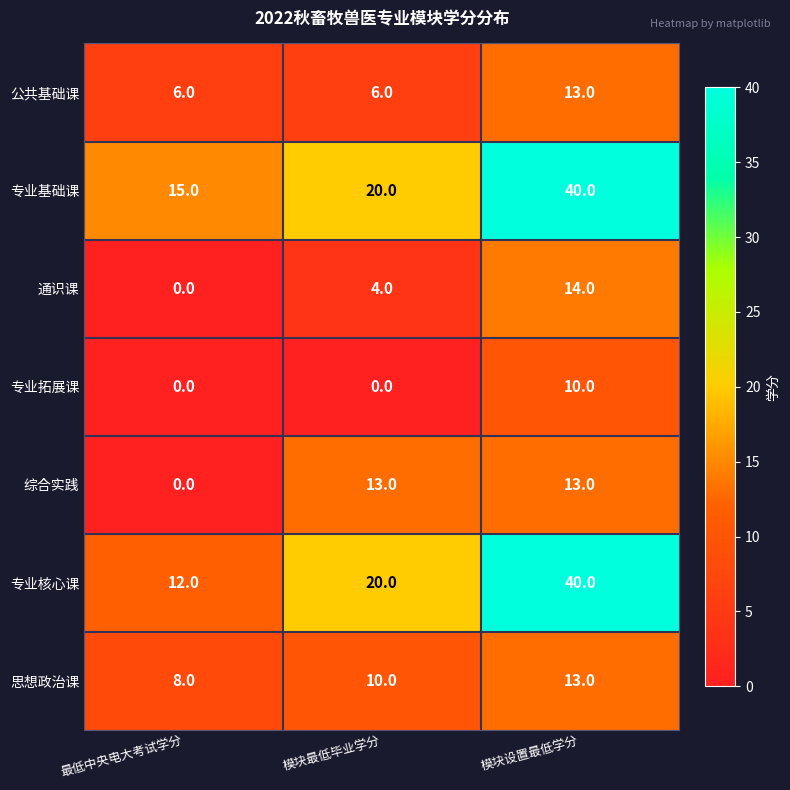

Reading right to left, extract all data points from this chart.

公共基础课: 模块设置最低学分=13	模块最低毕业学分=6	最低中央电大考试学分=6
专业基础课: 模块设置最低学分=40	模块最低毕业学分=20	最低中央电大考试学分=15
通识课: 模块设置最低学分=14	模块最低毕业学分=4	最低中央电大考试学分=0
专业拓展课: 模块设置最低学分=10	模块最低毕业学分=0	最低中央电大考试学分=0
综合实践: 模块设置最低学分=13	模块最低毕业学分=13	最低中央电大考试学分=0
专业核心课: 模块设置最低学分=40	模块最低毕业学分=20	最低中央电大考试学分=12
思想政治课: 模块设置最低学分=13	模块最低毕业学分=10	最低中央电大考试学分=8